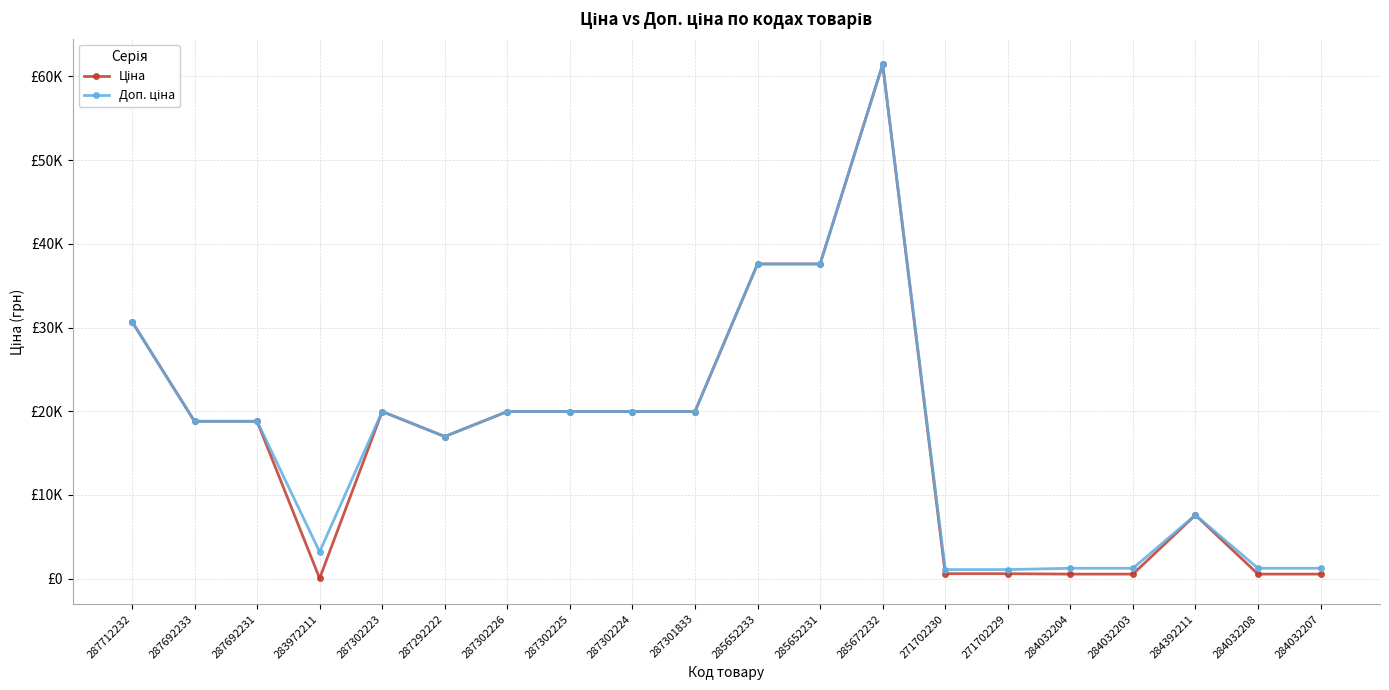

Does the chart have visible grid lines?

Yes